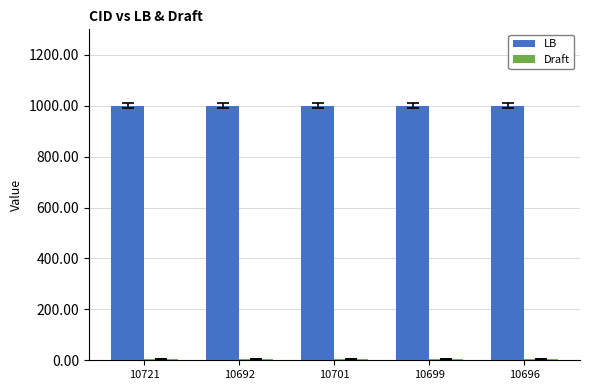

At how many categories does at least one series exceed 417?

5